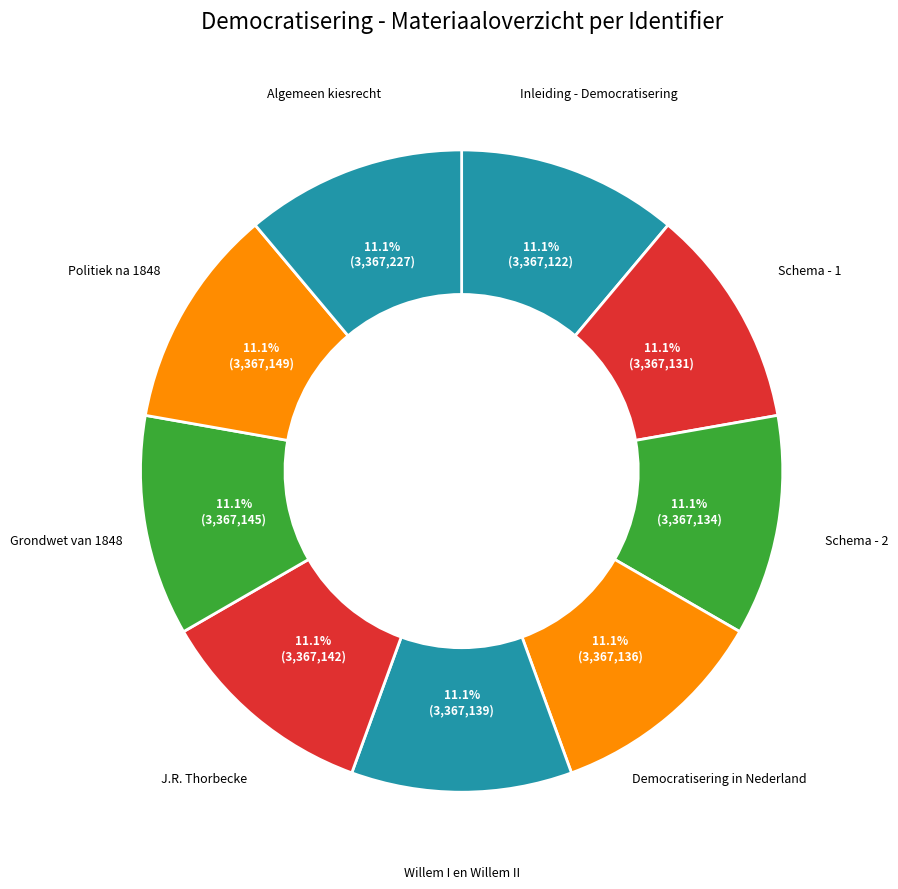

What is the largest slice in the pie chart?

Algemeen kiesrecht